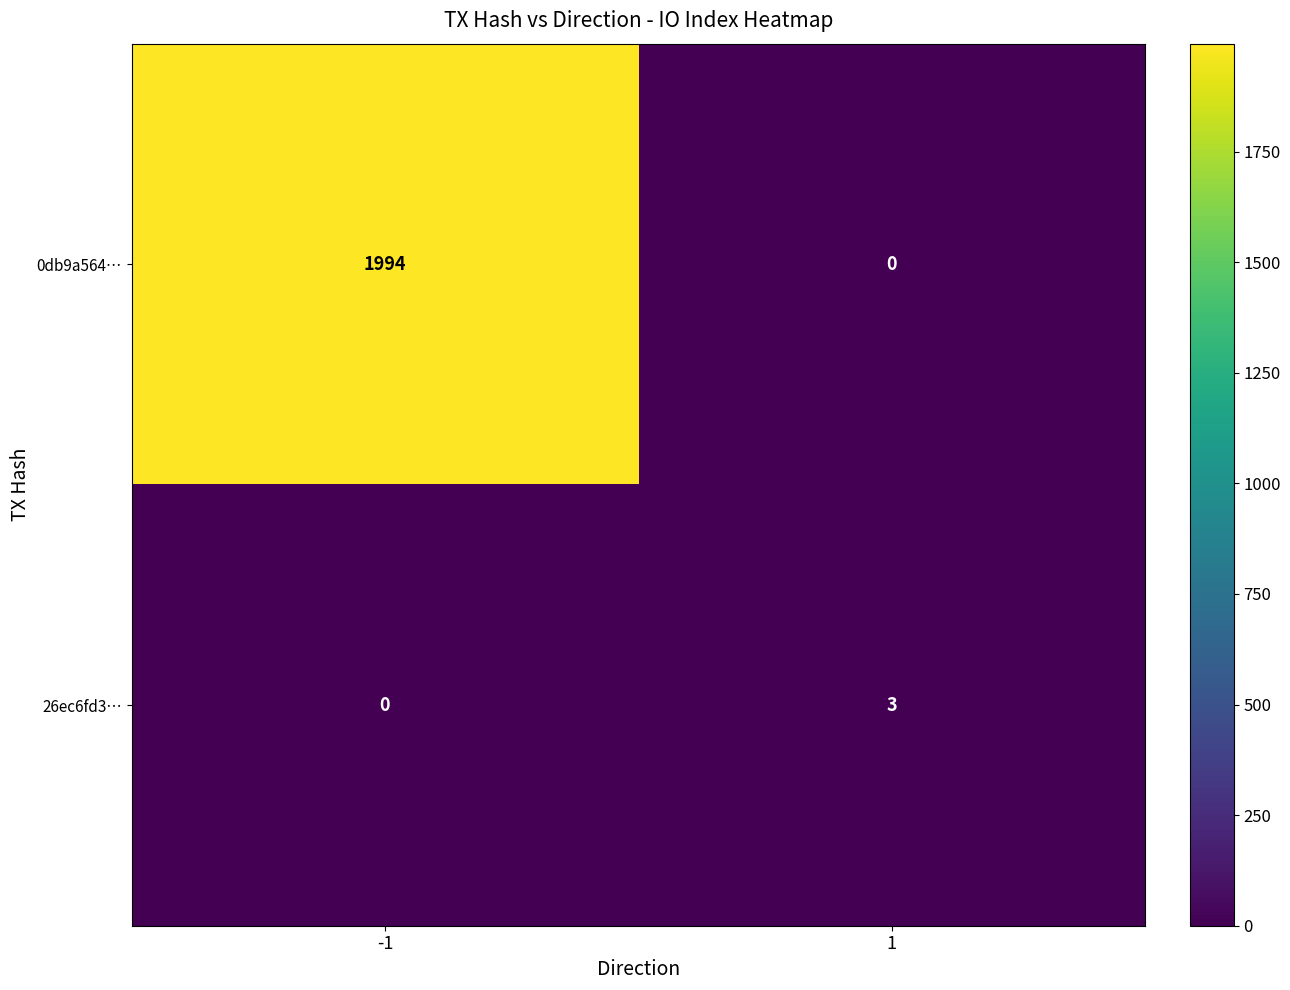

Is it true that 26ec6fd3… equals 2 at -1?

False